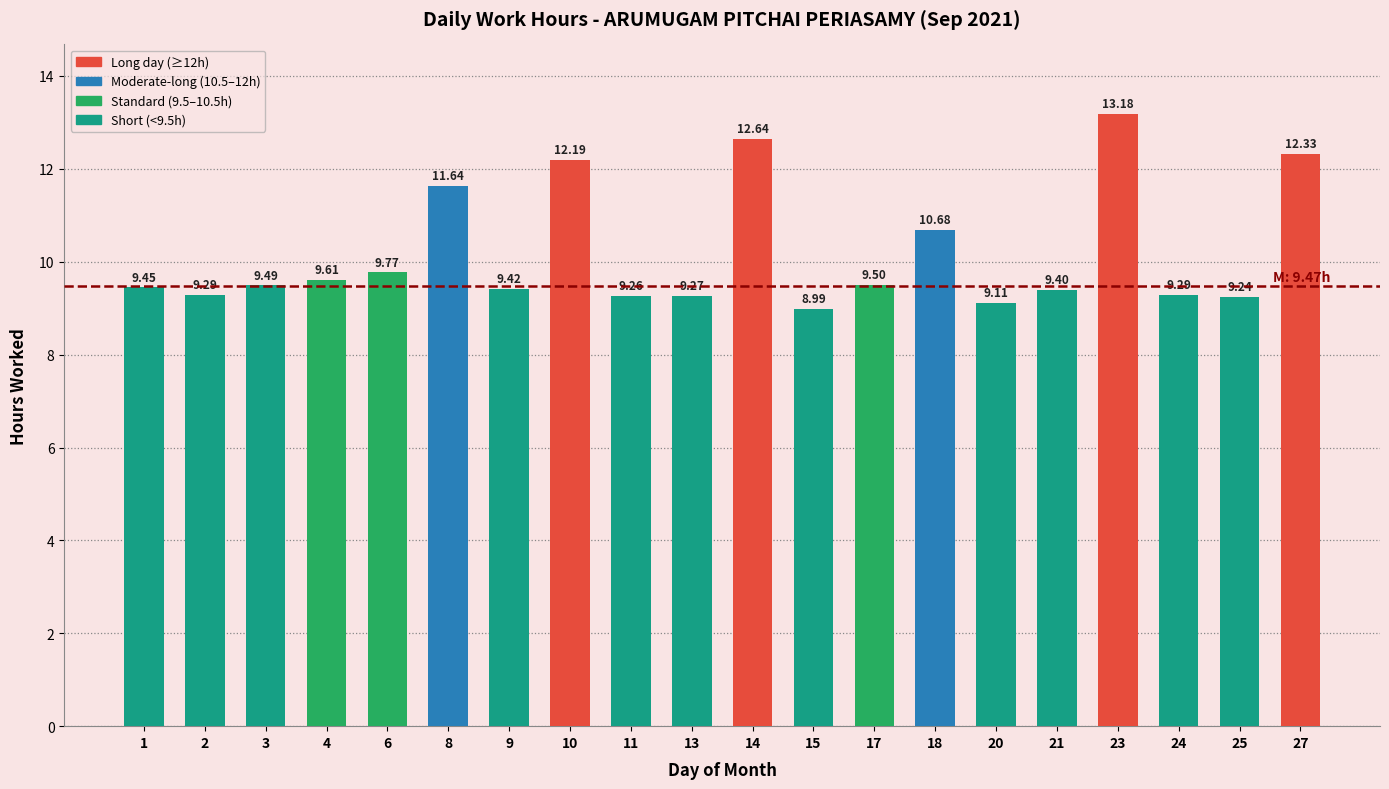

Approximately how many times larger is the value at 9 compared to 18?

0.9